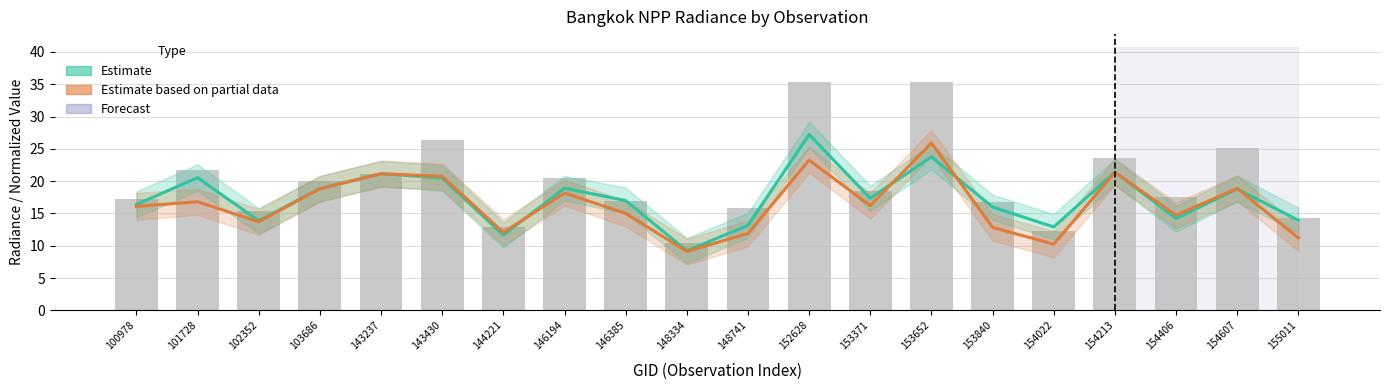

What is the approximate value of Estimate based on partial data (rade9_mult_nadir_norm) at 103686?

18.8